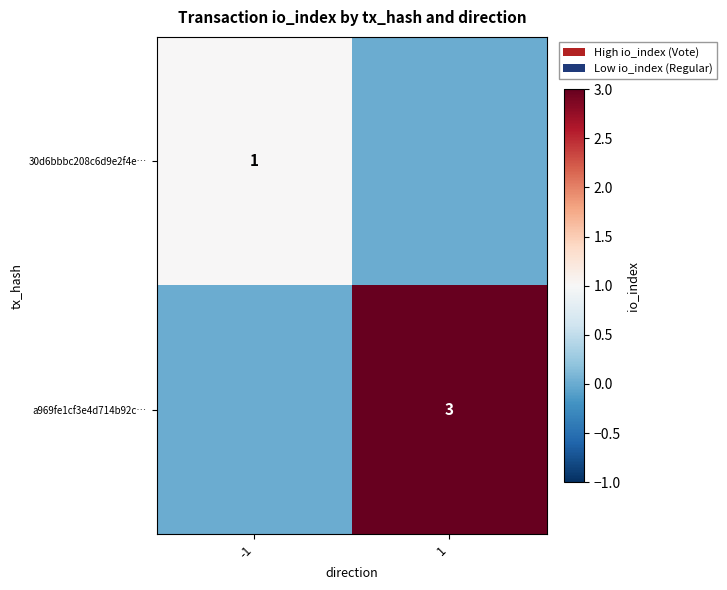

The value of a969fe1cf3e4d714b92c… at 1 is 3. True or false?

True